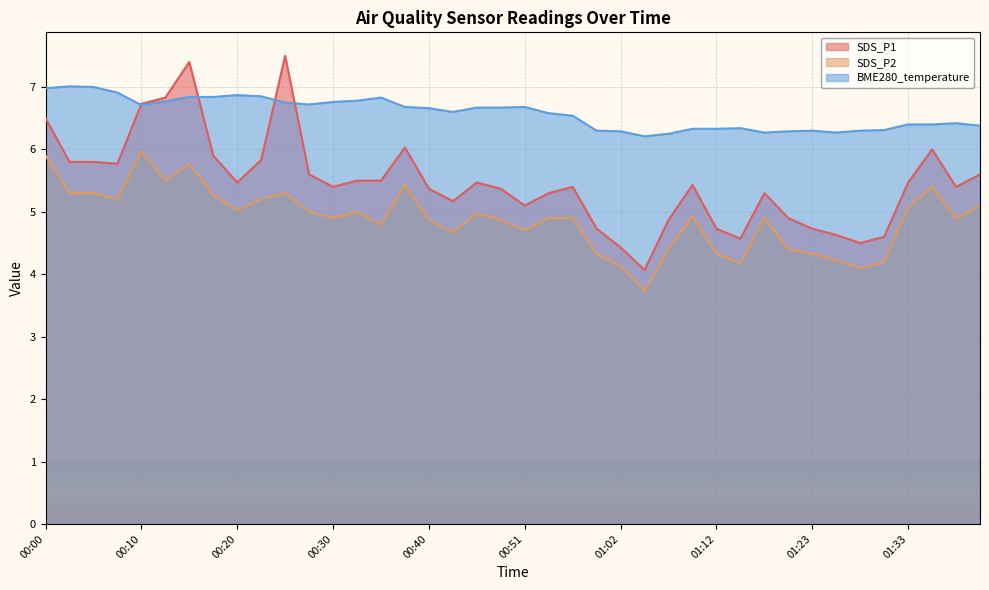

Which category has the lowest value across all series?

01:04